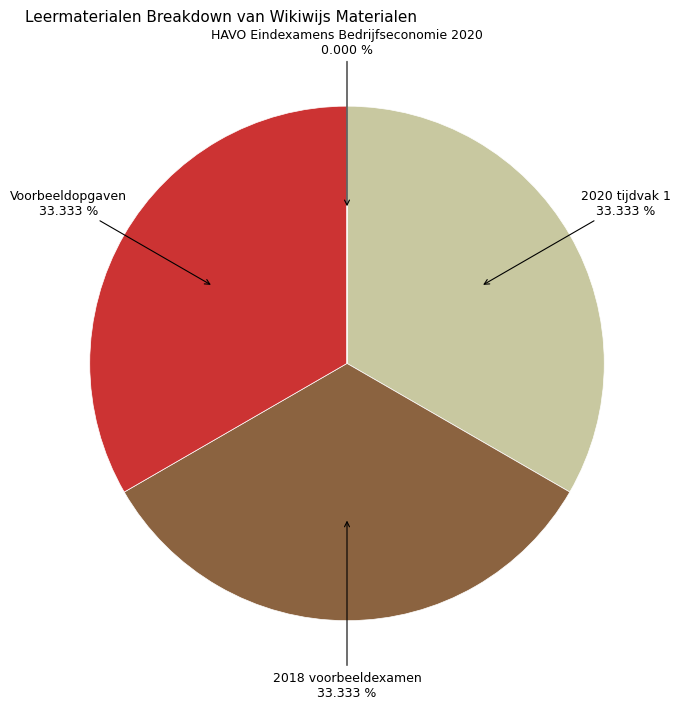

Count the number of slices in the pie.

4